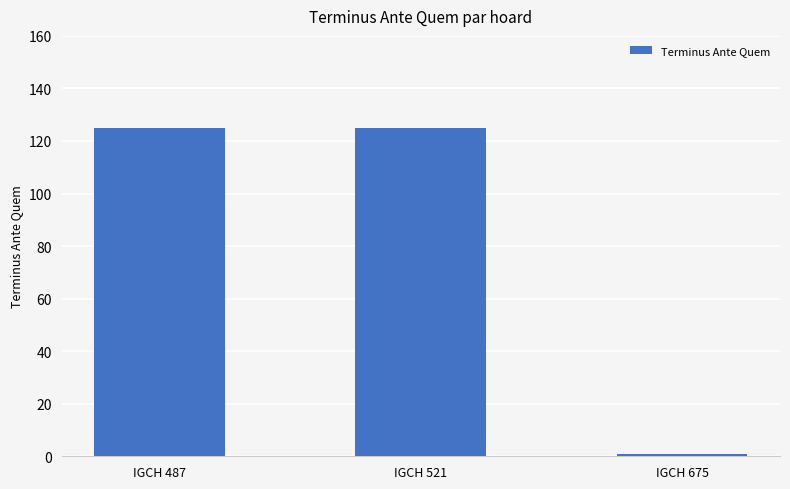

Is it true that the value at IGCH 675 is 1?

True